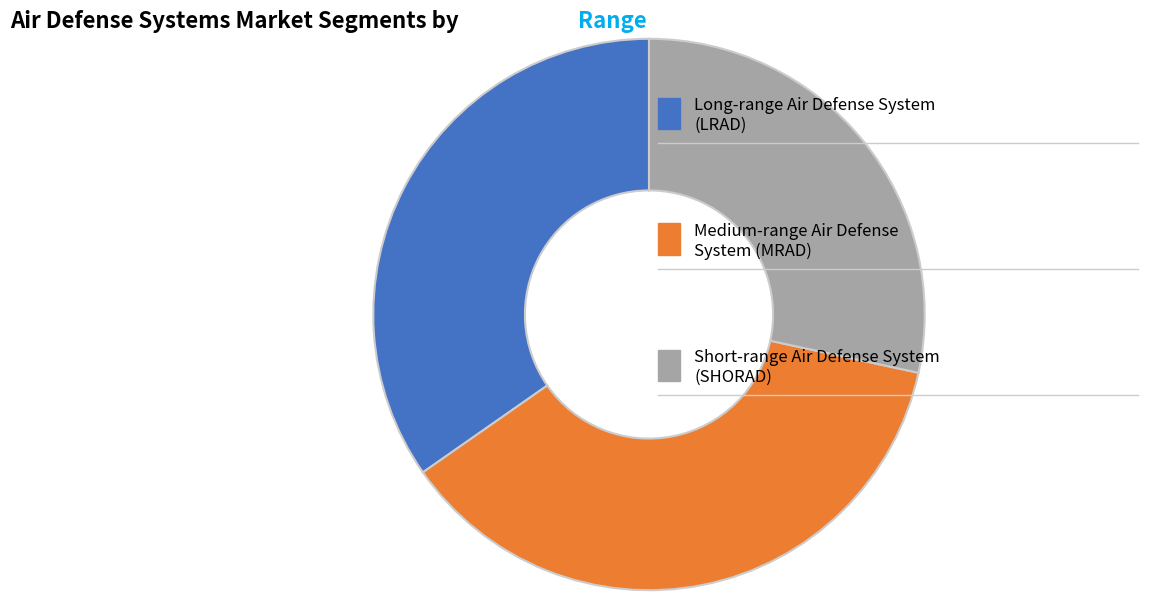

How many slices are in this pie chart?

3